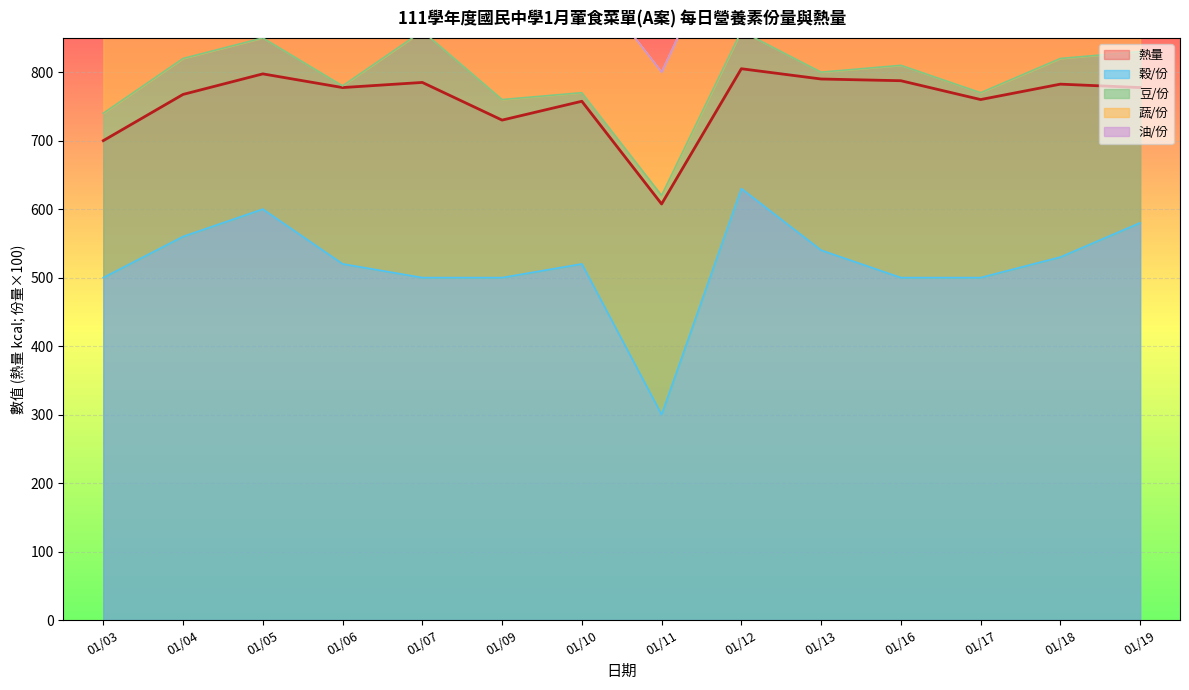

What is the highest value of the 穀/份 series?

630.0